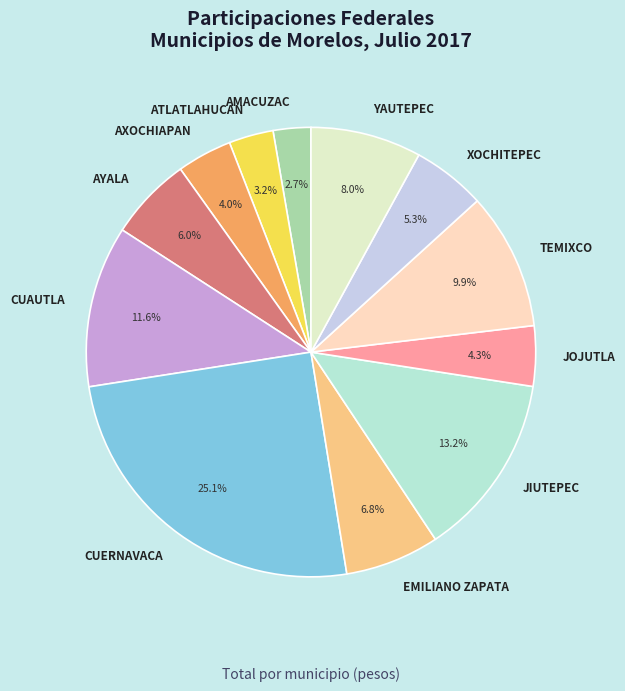

Is AYALA the majority of the pie?

No